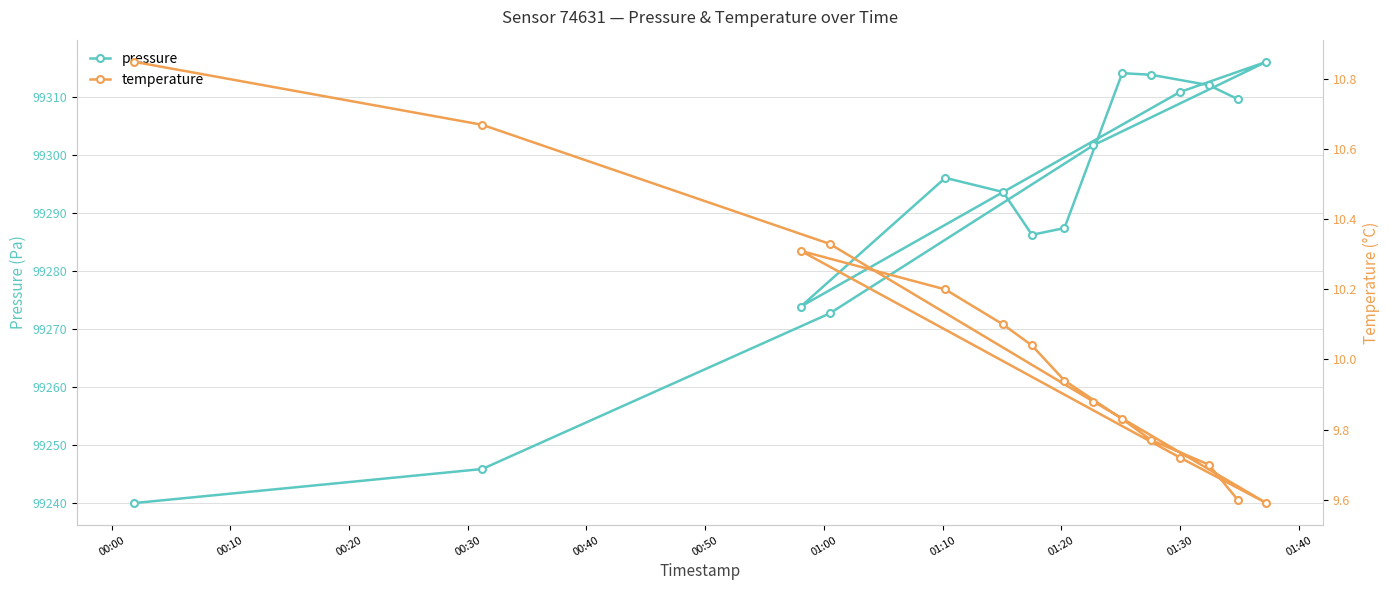

What is the maximum value for pressure?

99316.2